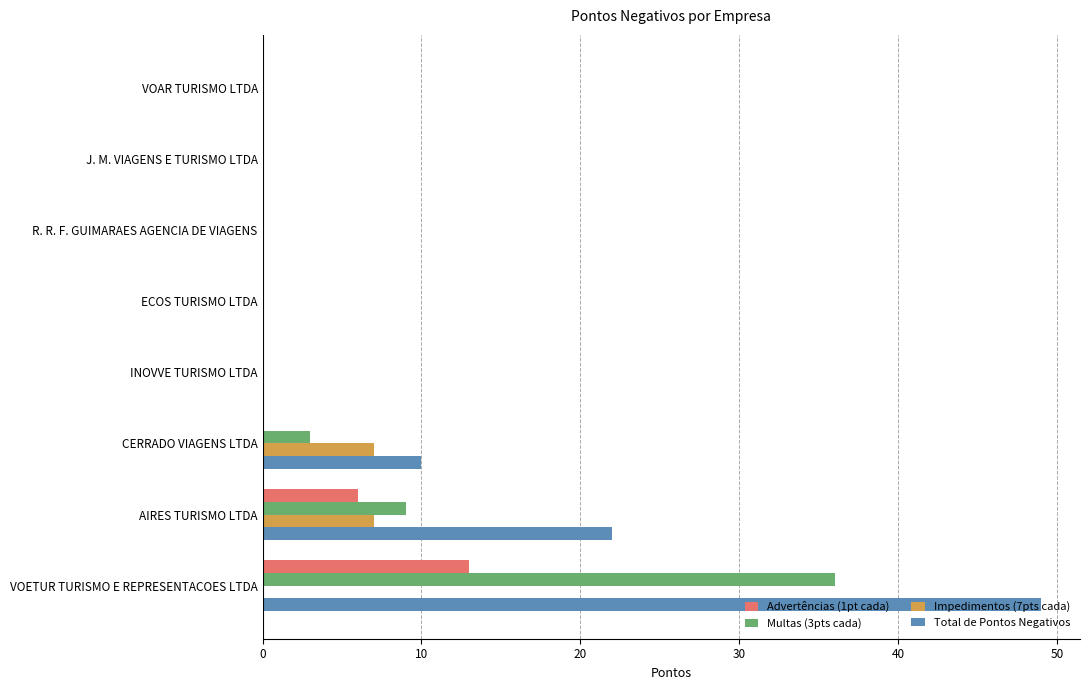

What is the average value of the Advertências (1pt cada) series?

2